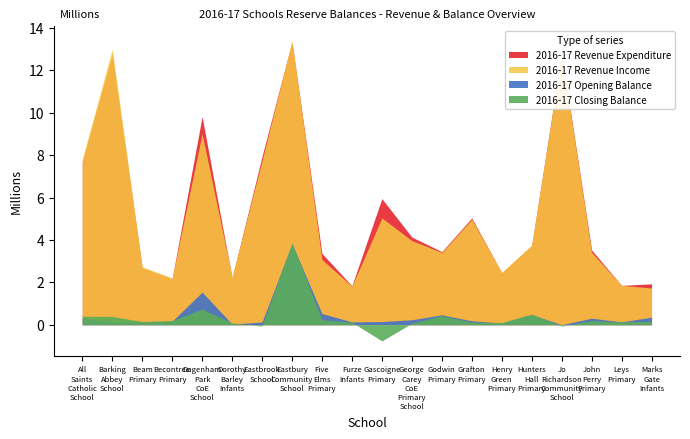

At how many categories does at least one series exceed 4443569?

8